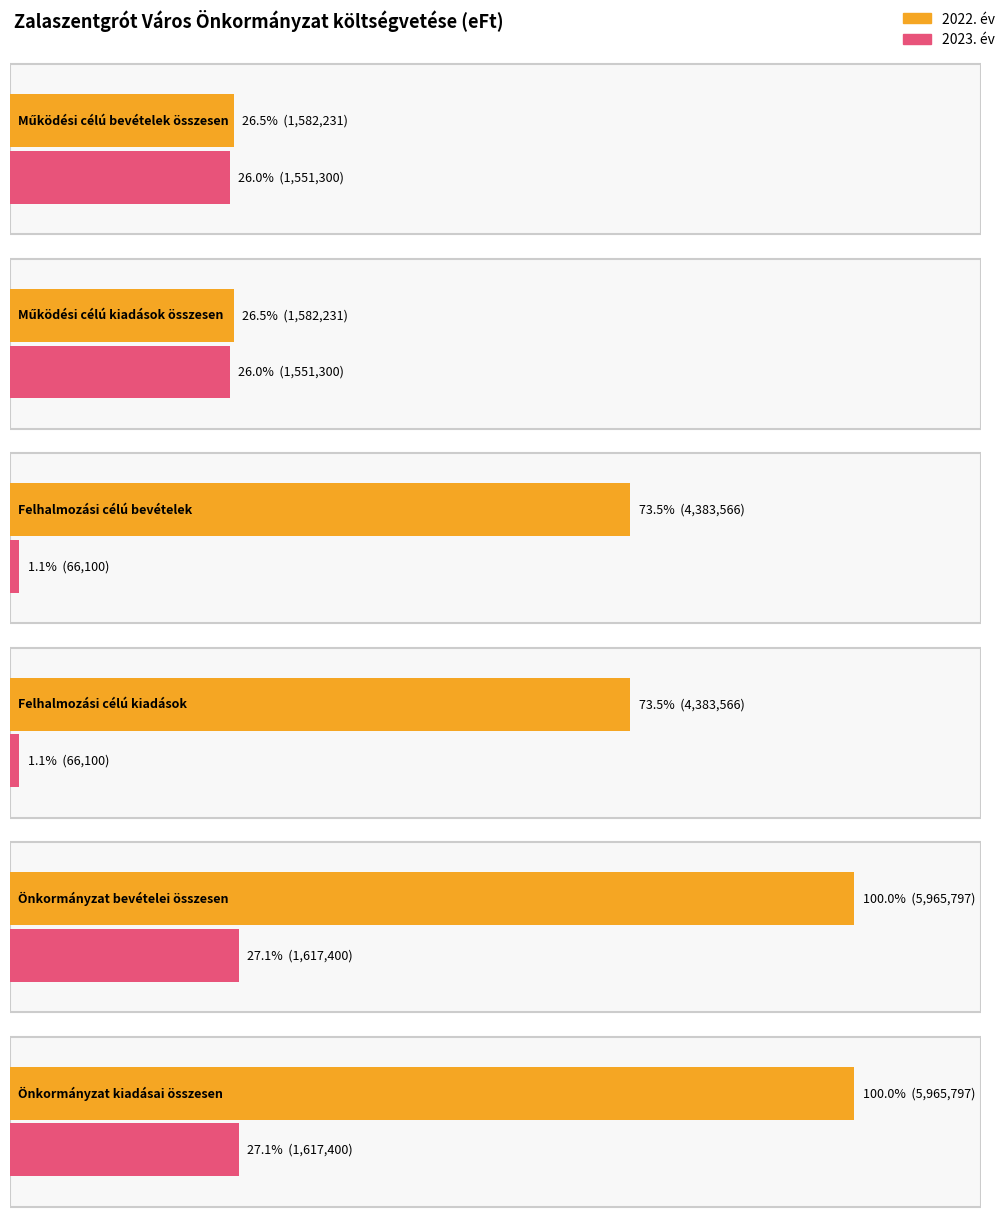

Between Működési célú bevételek összesen and Működési célú kiadások összesen, which is larger?

Működési célú bevételek összesen